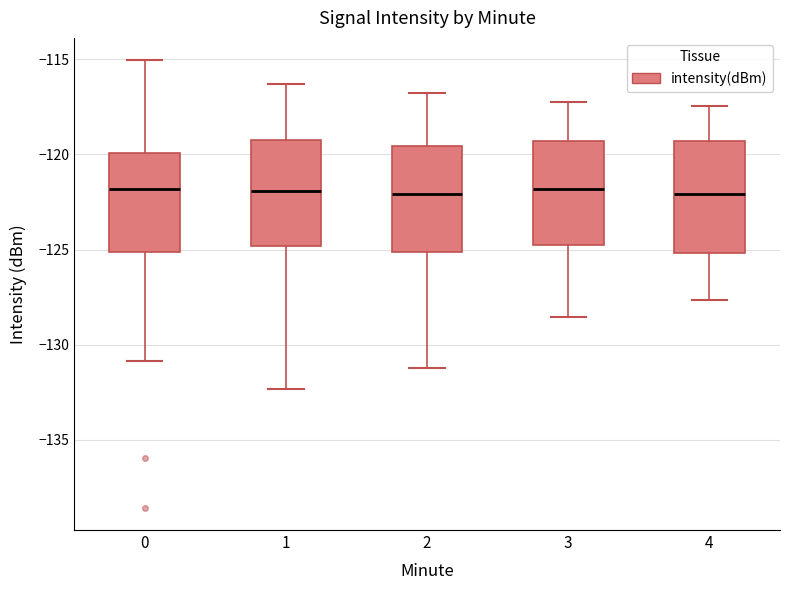

Reading left to right, transcribe this box plot: for each box, give where its median line is, the range the box spans, and where its two whiskers end, as read against the y-axis. The values are not printed on the chart, so give them approximately, as read against the axis.

0: median -122.0, box -125.0 to -120.0, whiskers -131.0 to -115.0
1: median -122.0, box -125.0 to -119.5, whiskers -132.5 to -116.5
2: median -122.0, box -125.0 to -119.5, whiskers -131.0 to -117.0
3: median -122.0, box -125.0 to -119.5, whiskers -128.5 to -117.0
4: median -122.0, box -125.0 to -119.5, whiskers -127.5 to -117.5